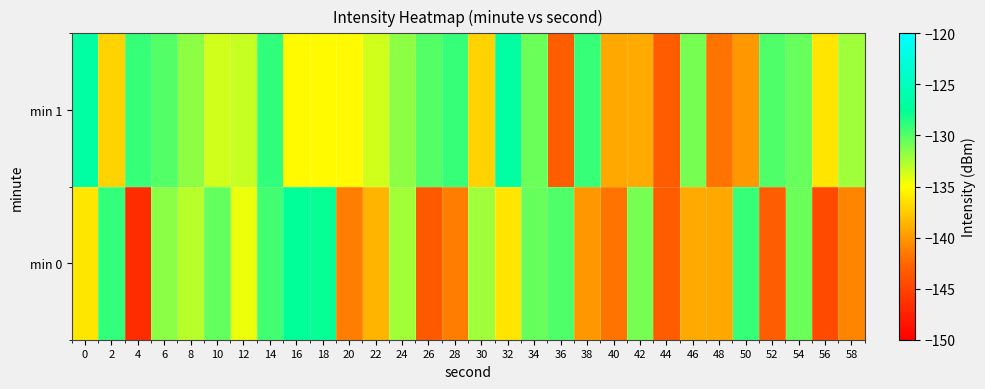

Reading right to left, transcribe all the data shown in this chart.

min 0: 58=-141.0	56=-144.5	54=-130.6	52=-143.1	50=-129.1	48=-139.2	46=-139.1	44=-143.2	42=-131.0	40=-141.8	38=-140.0	36=-129.8	34=-130.5	32=-136.3	30=-132.2	28=-141.3	26=-143.4	24=-132.3	22=-138.7	20=-141.3	18=-127.7	16=-127.5	14=-129.5	12=-134.4	10=-130.4	8=-132.9	6=-131.6	4=-146.7	2=-129.0	0=-136.2
min 1: 58=-132.2	56=-136.3	54=-130.5	52=-129.8	50=-140.0	48=-141.8	46=-131.0	44=-143.2	42=-139.1	40=-139.2	38=-129.1	36=-143.1	34=-130.6	32=-126.7	30=-137.2	28=-129.1	26=-130.0	24=-131.6	22=-133.7	20=-135.2	18=-135.2	16=-135.2	14=-129.0	12=-133.3	10=-133.7	8=-131.6	6=-130.0	4=-129.1	2=-137.2	0=-126.7